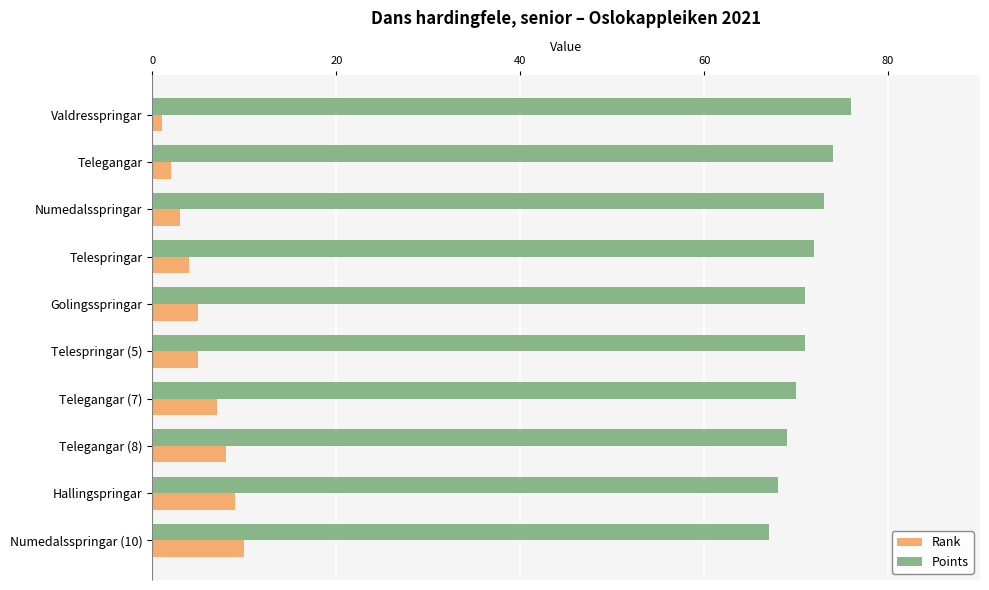

At Telegangar (7), list the series in order from smallest to largest.

Rank, Points